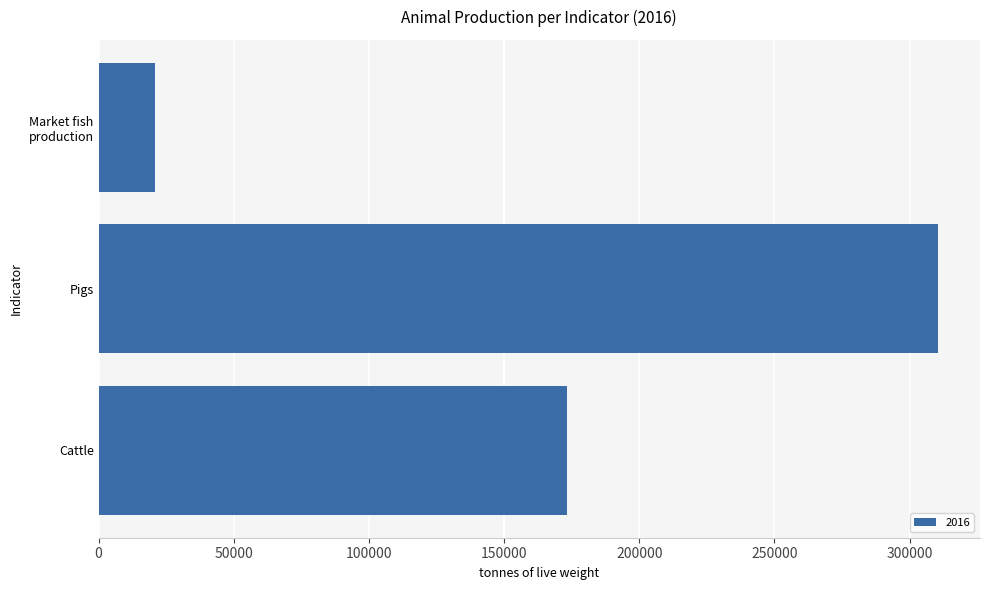

How many values are below 173341?

1